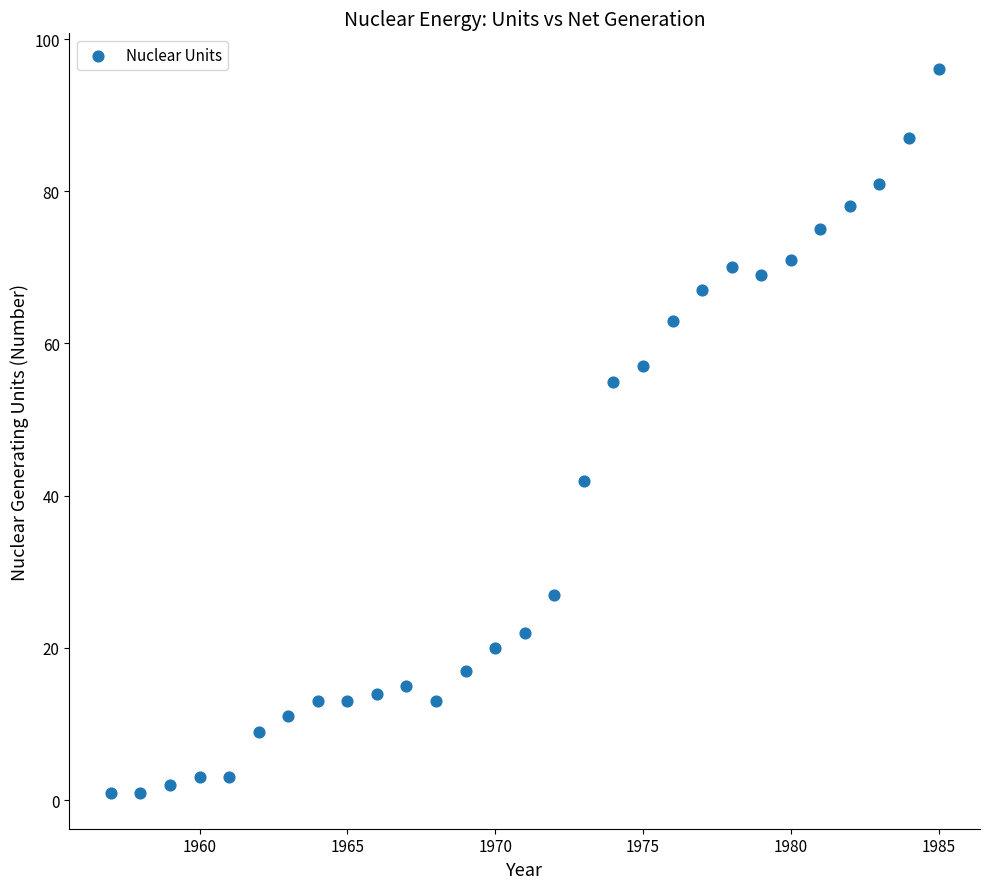

What is the range of X values (max minus min)?

28